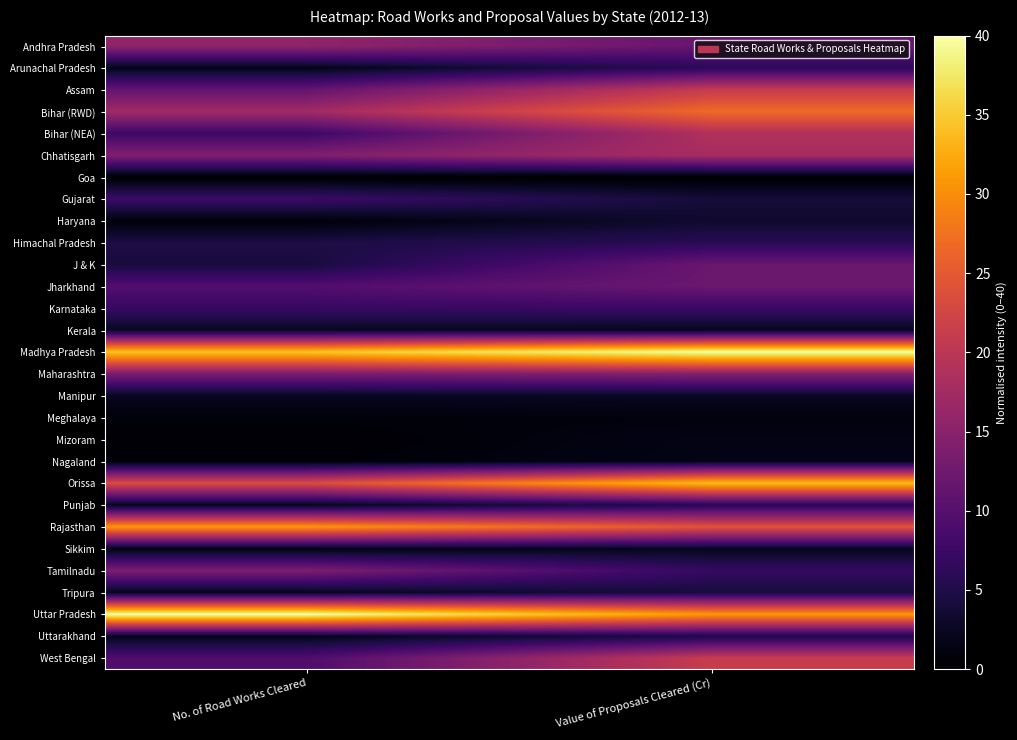

How many categories are shown in the chart?

2